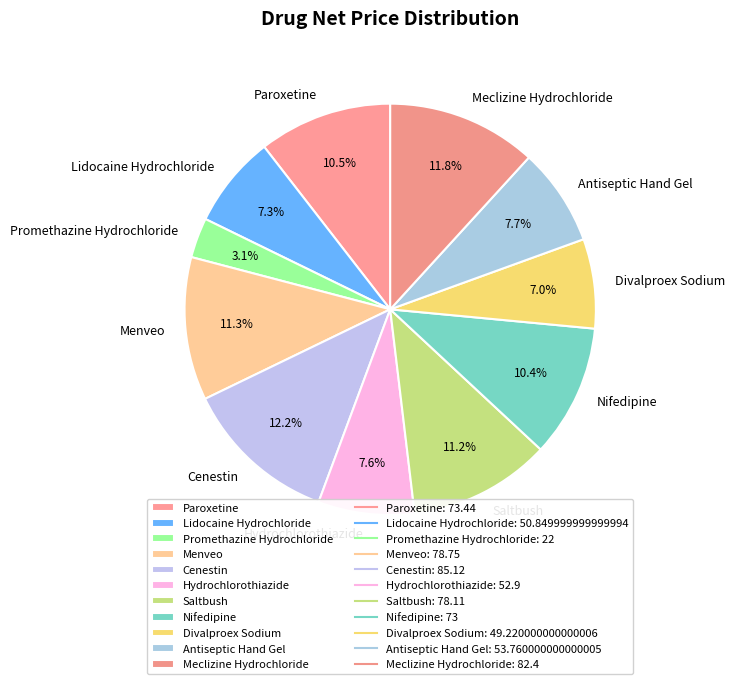

True or false: Meclizine Hydrochloride accounts for 12% of the total.

True